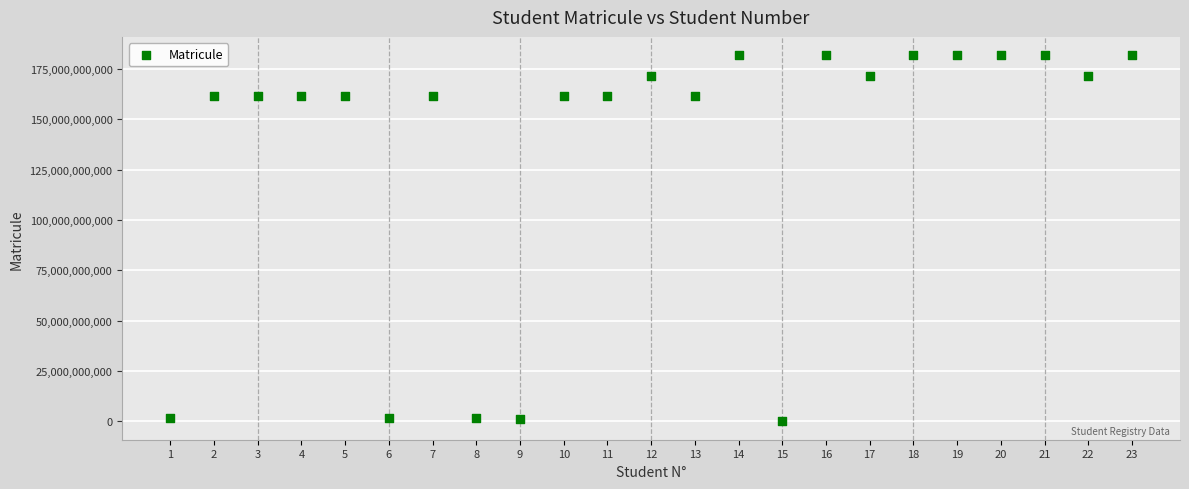

What is the range of X values (max minus min)?

22